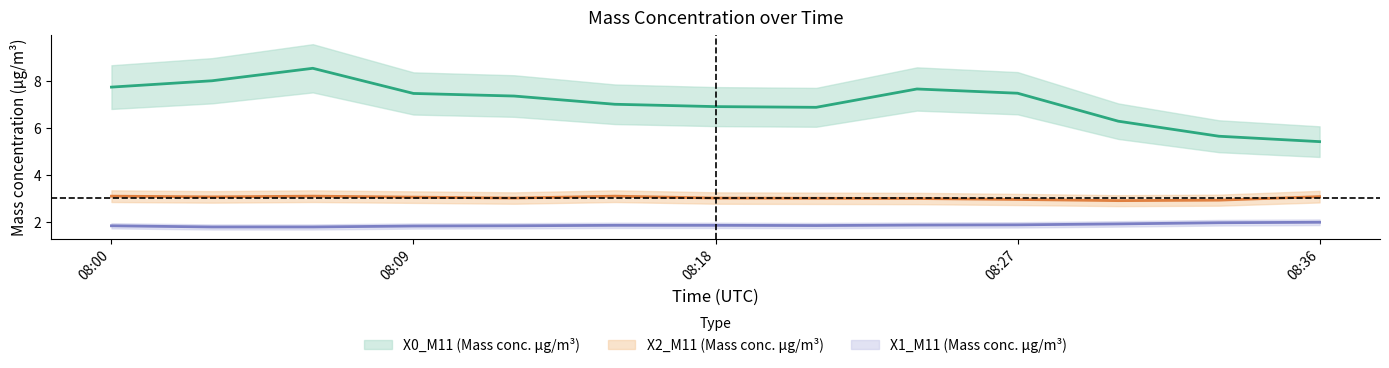

Which series changed the most between 08:09 and 08:18?

X0_M11